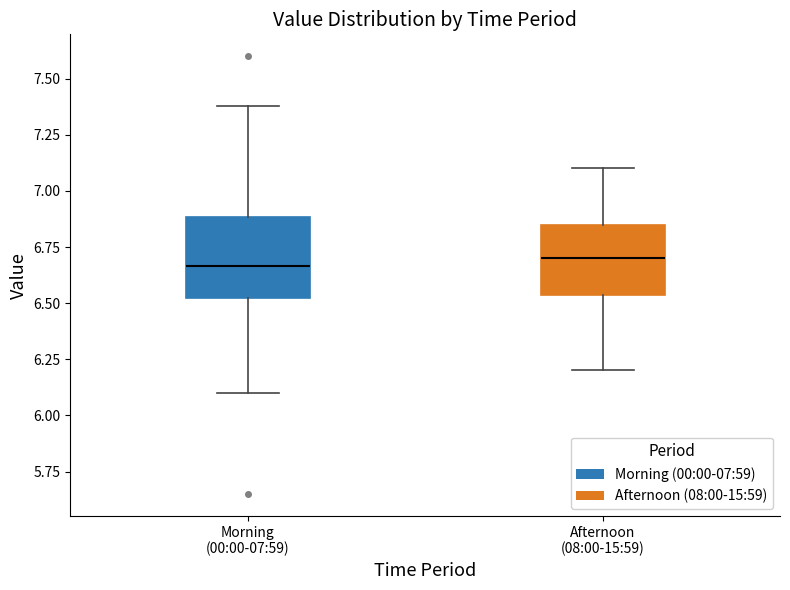

Where does the upper whisker of the box for Morning (00:00-07:59) end on the y-axis? The values are not printed on the chart, so give them approximately, as read against the axis.

7.40